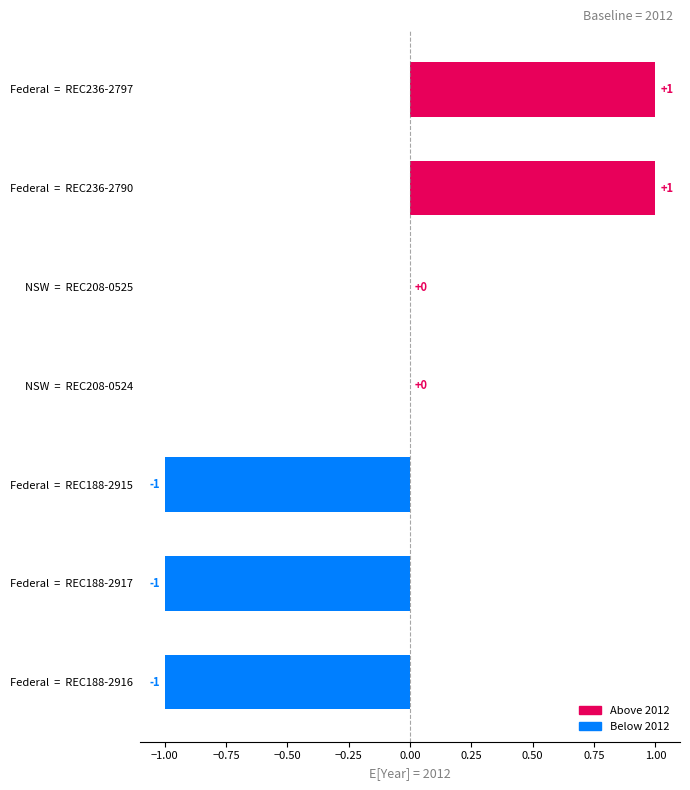

What is the value of the 1st bar from the left?

1